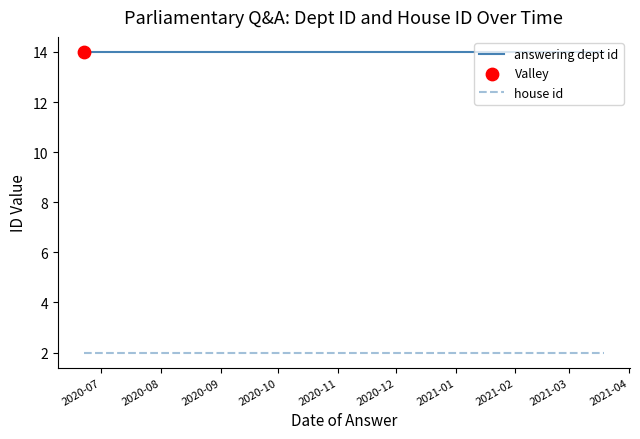

Is the value of house id at 2021-01 greater than the value of answering dept id at 2020-12?

No